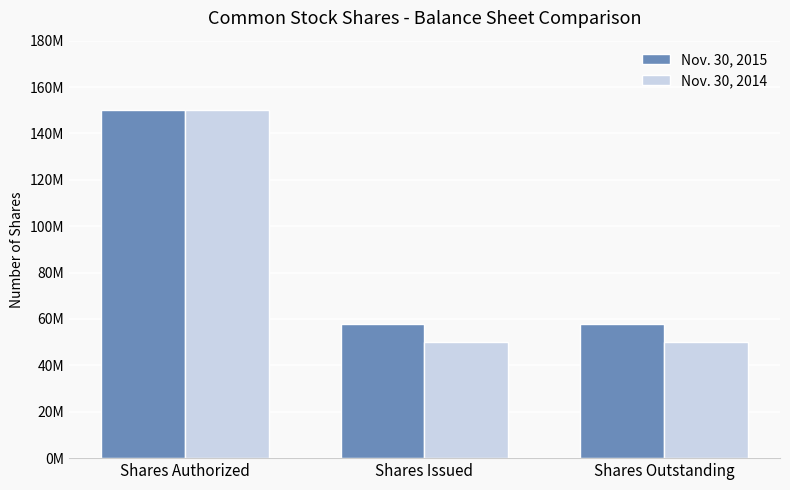

List the series in order of their overall mean, highest first.

Nov. 30, 2015, Nov. 30, 2014